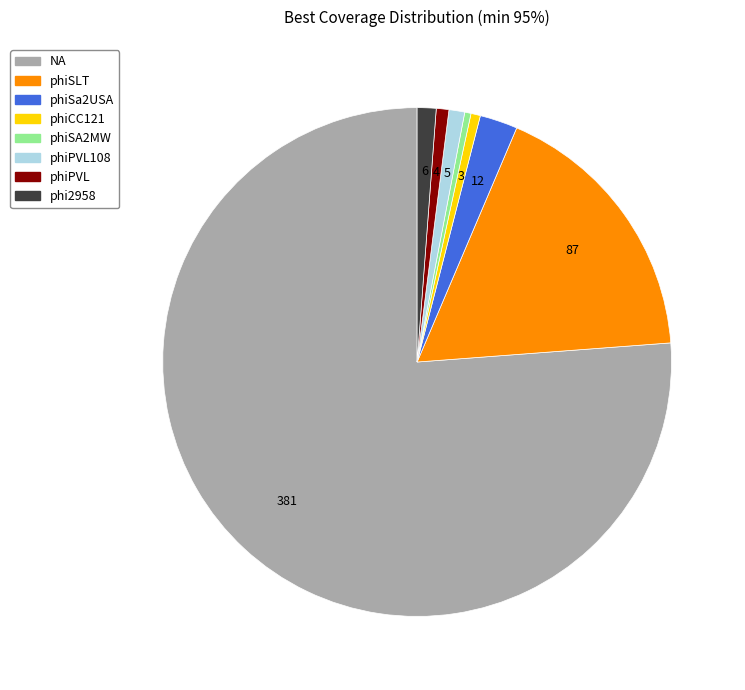

Is there a majority slice in this chart?

Yes